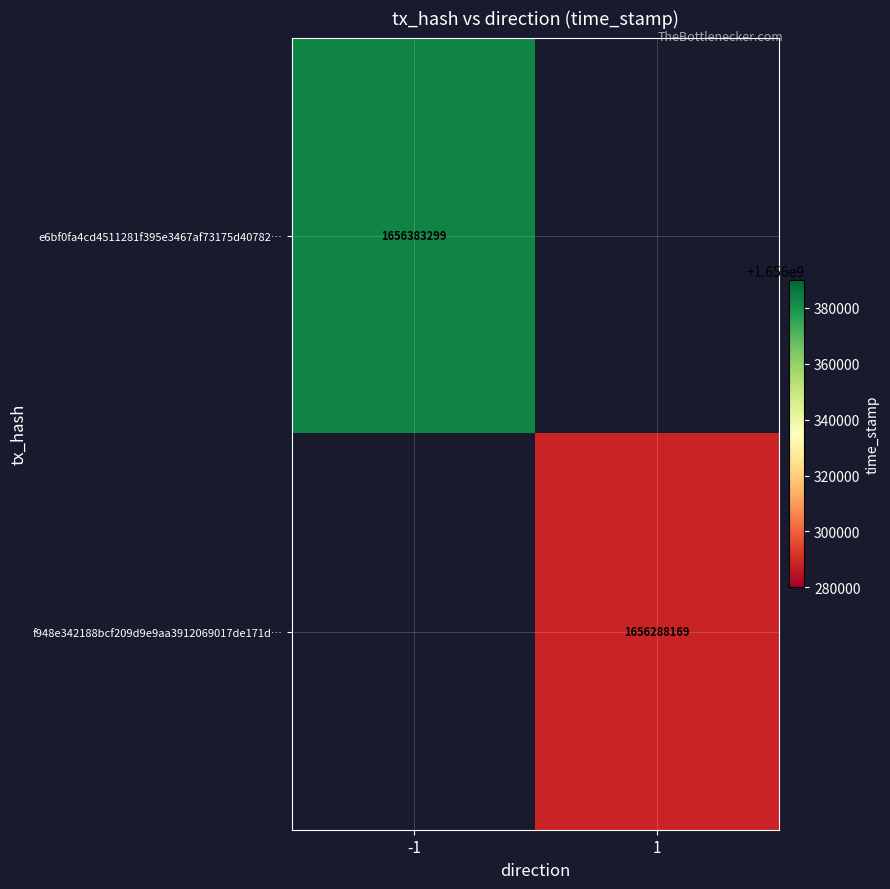

True or false: f948e342188bcf209d9e9aa3912069017de171d… has a value of 431654013 at 1.

False